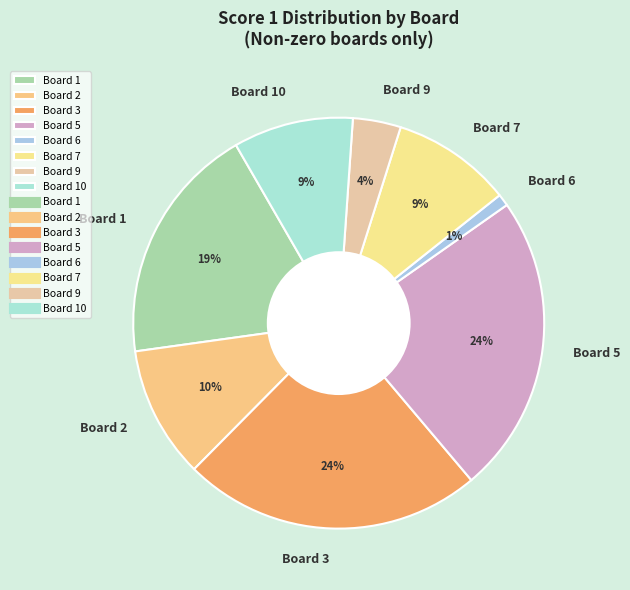

To the nearest percent, what is the average slice percentage?

12%